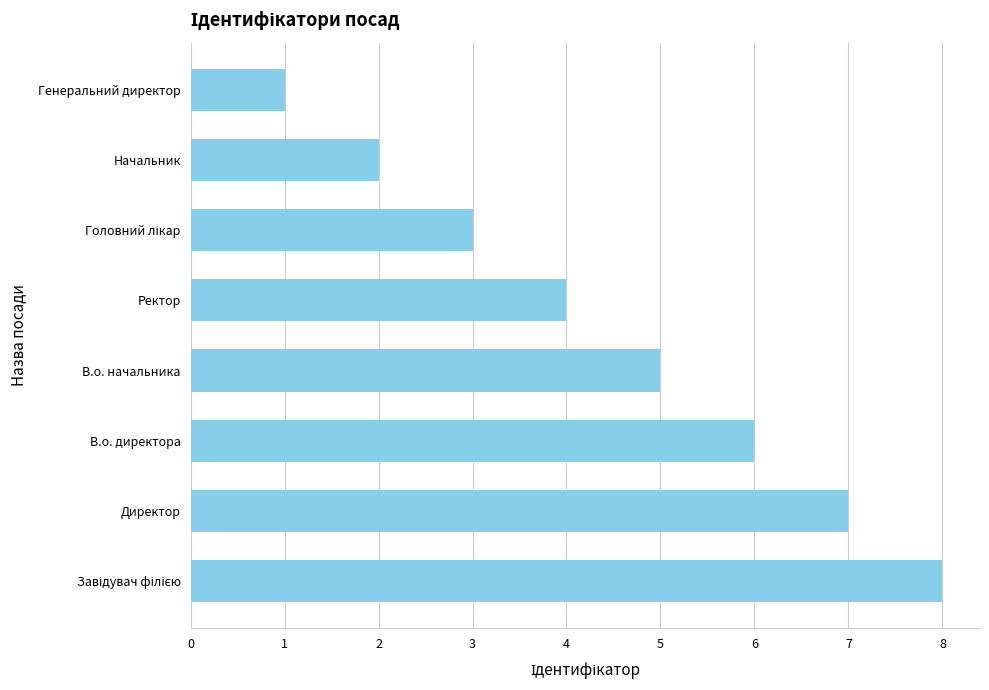

What is the sum of all values?

36